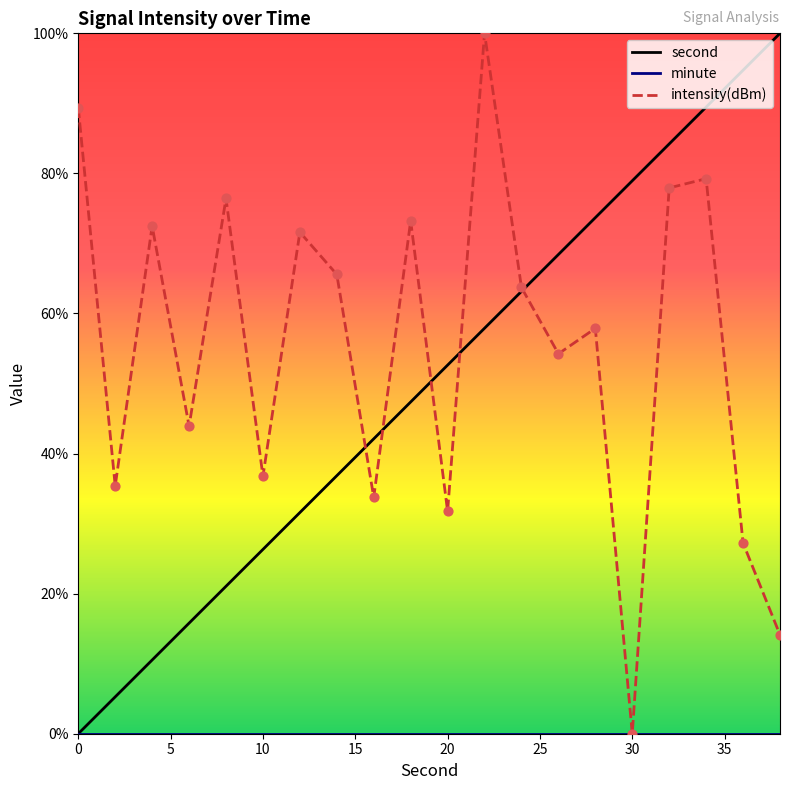

Which series reaches the minimum Y coordinate?

second